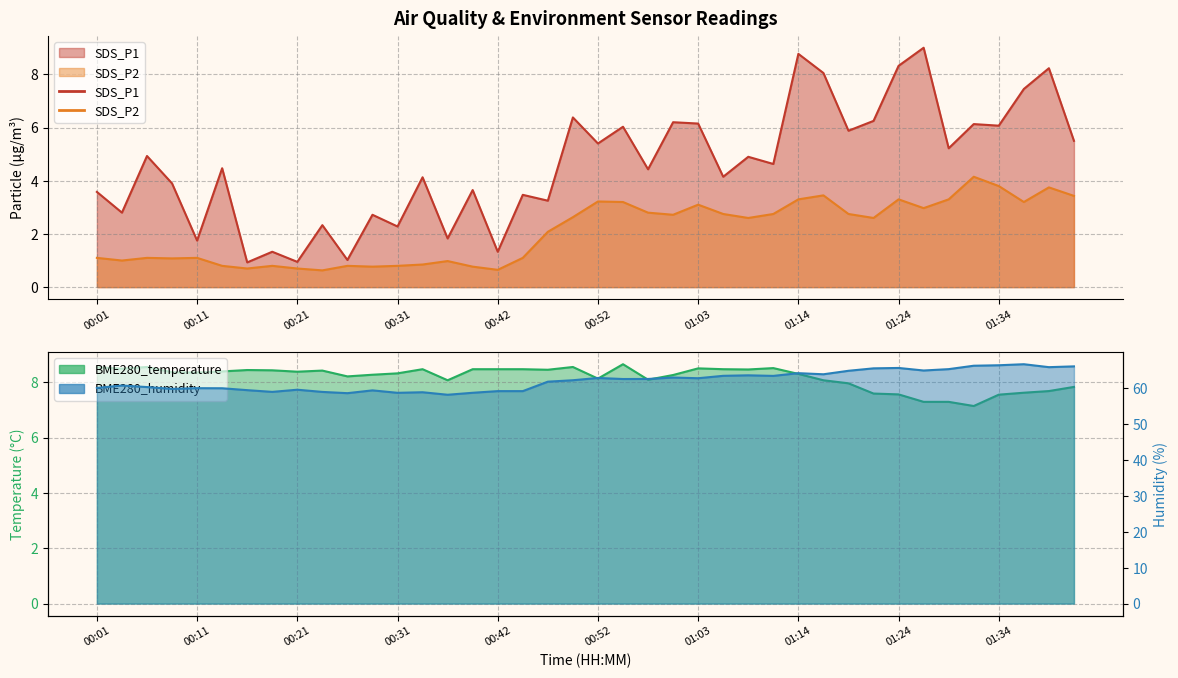

What is the average value of the SDS_P1 series?

4.6